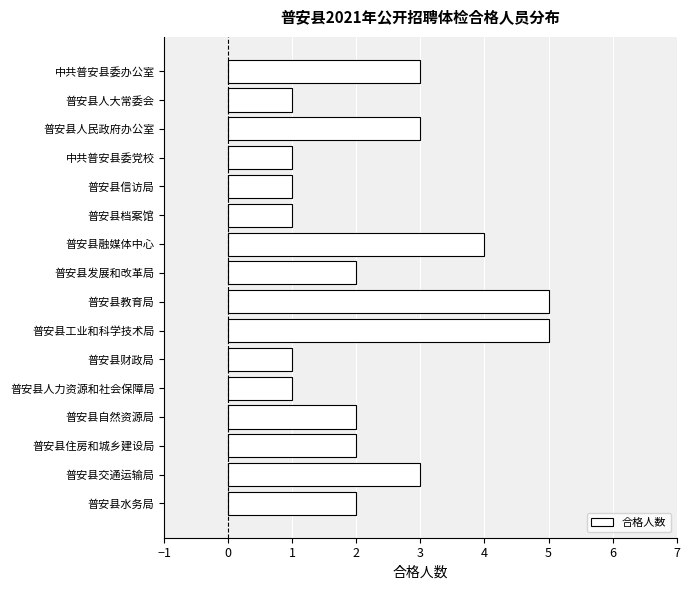

Reading bottom to top, transcribe all the data shown in this chart.

普安县水务局=2	普安县交通运输局=3	普安县住房和城乡建设局=2	普安县自然资源局=2	普安县人力资源和社会保障局=1	普安县财政局=1	普安县工业和科学技术局=5	普安县教育局=5	普安县发展和改革局=2	普安县融媒体中心=4	普安县档案馆=1	普安县信访局=1	中共普安县委党校=1	普安县人民政府办公室=3	普安县人大常委会=1	中共普安县委办公室=3